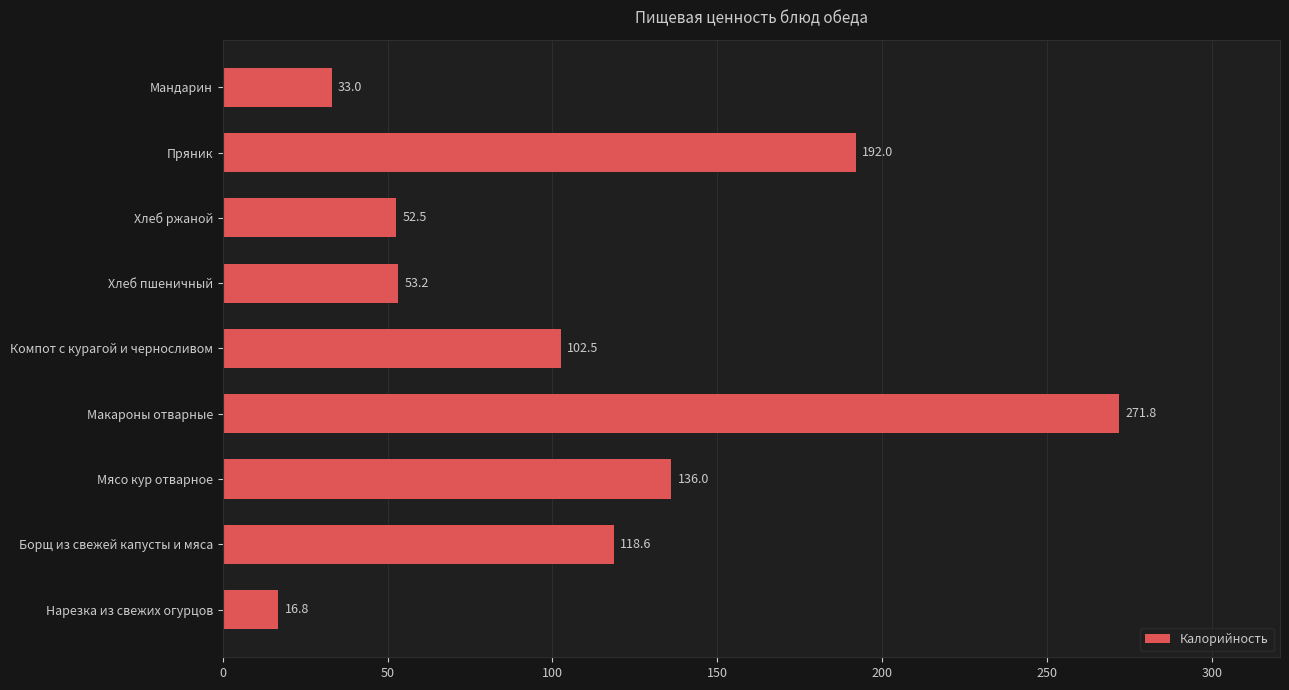

How many values exceed 102?

5